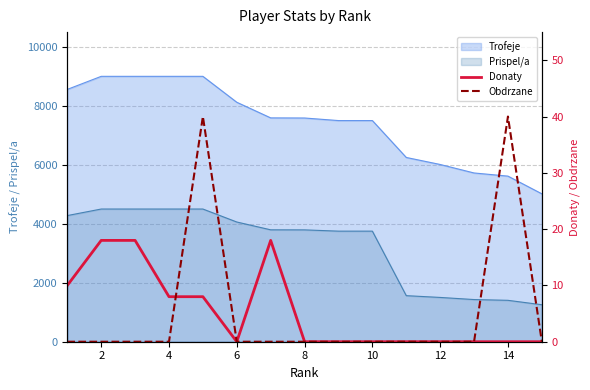

True or false: Prispel/a and Trofeje intersect in this chart.

False